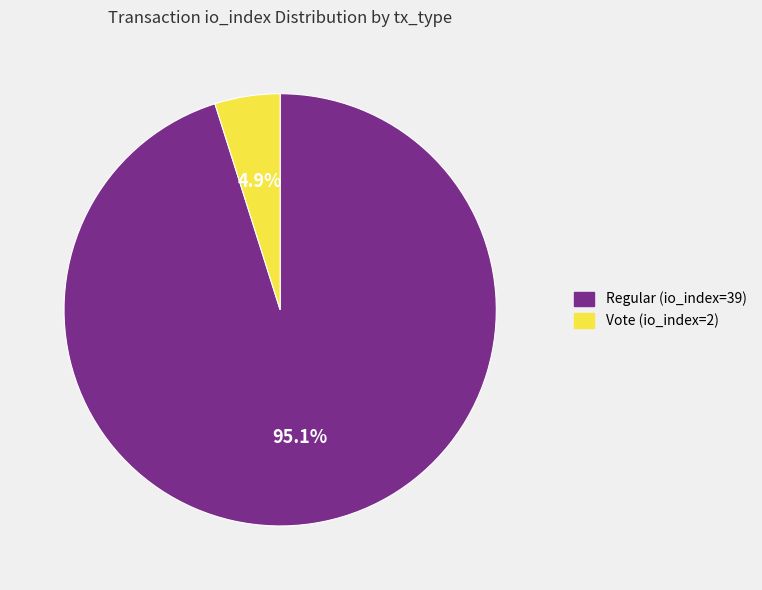

What portion of the pie excludes Regular (io_index=39)?

4.9%